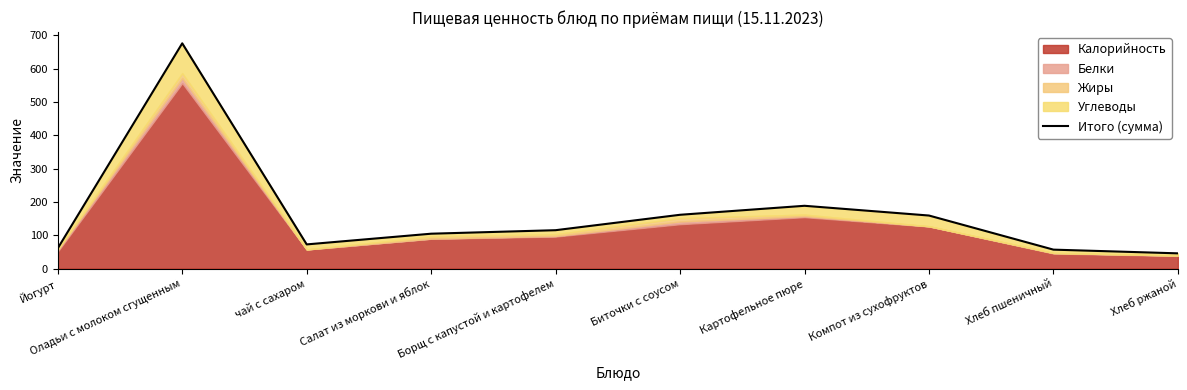

Where does the data first go above 115?

Оладьи с молоком сгущенным